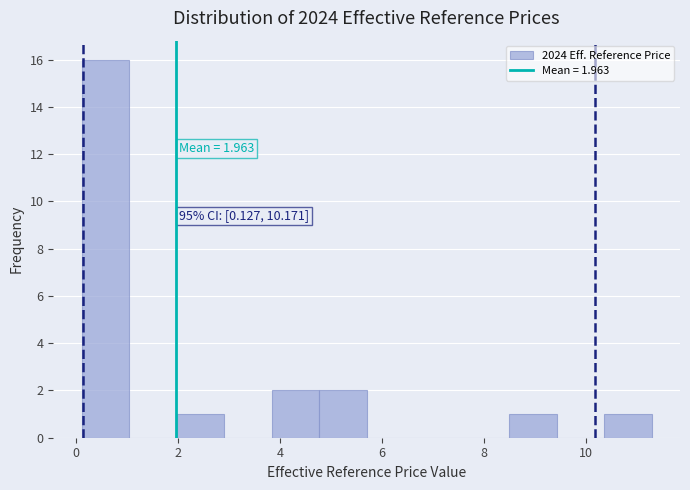

Over which range of the x-axis is the bar tallest?

0.2 to 1.0